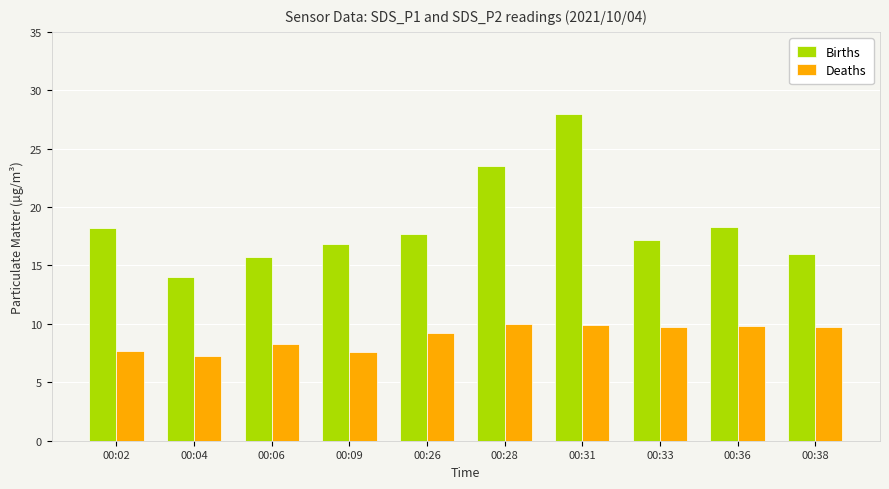

The value of Deaths at 00:04 is 10.9. True or false?

False